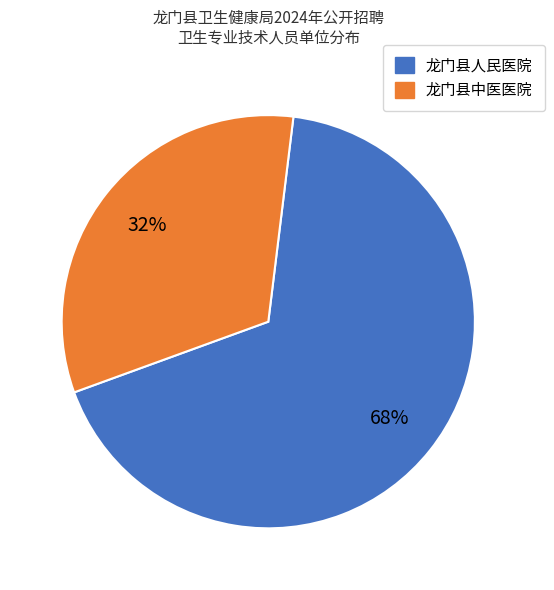

True or false: 龙门县中医医院 accounts for 25% of the total.

False